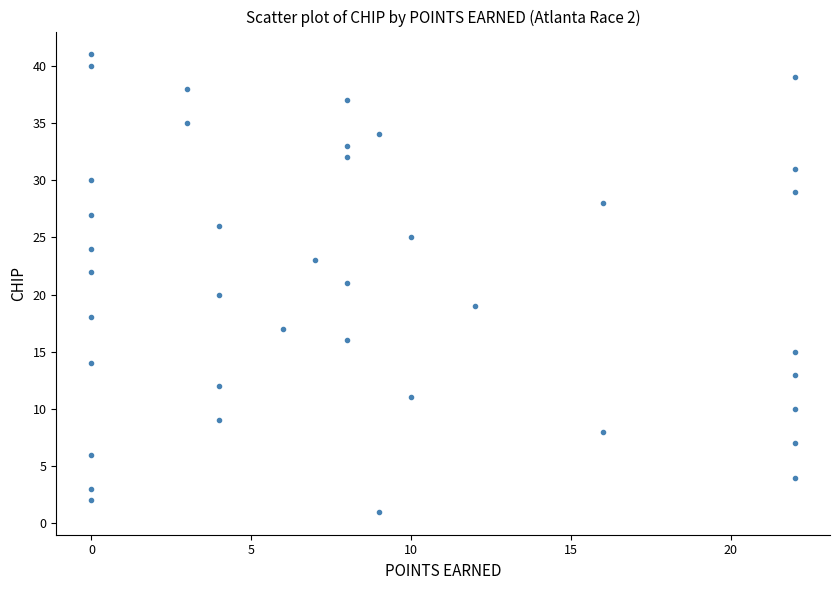

What is the range of X values (max minus min)?

22